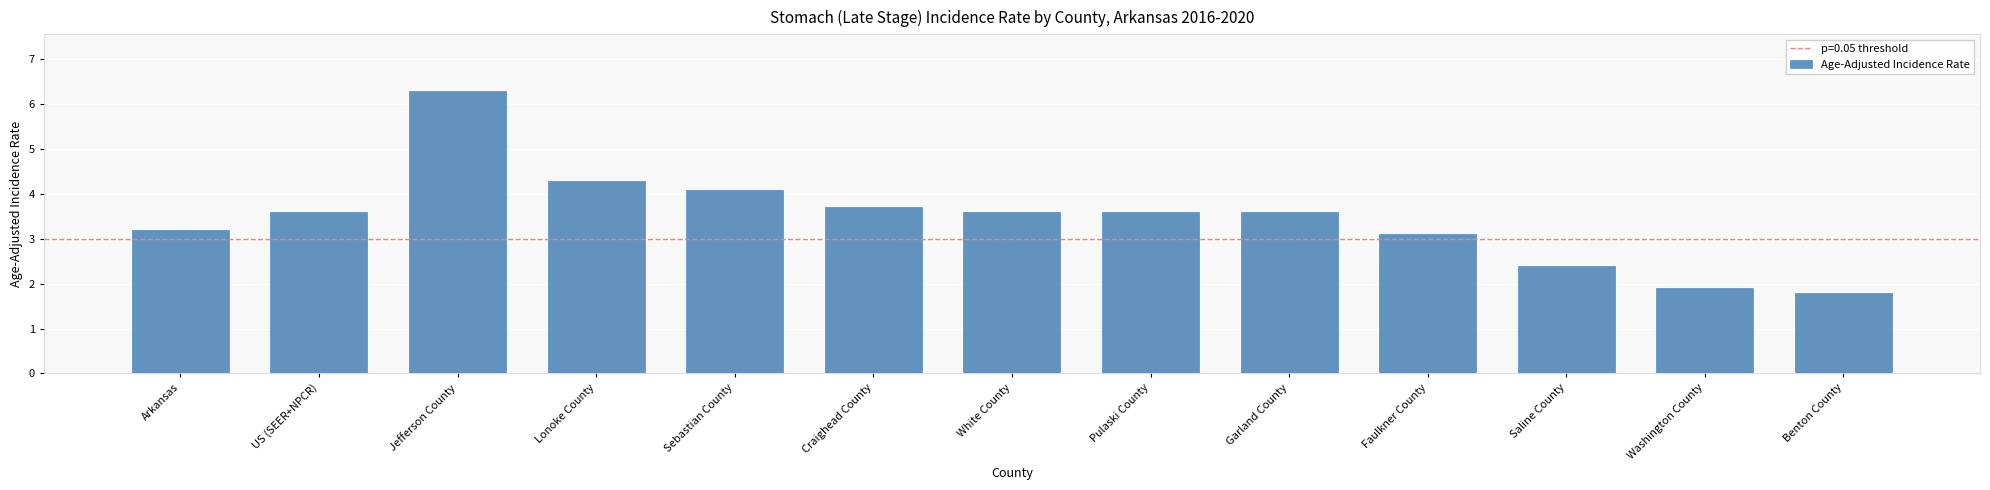

At which category does the chart reach its peak across all series?

Jefferson County